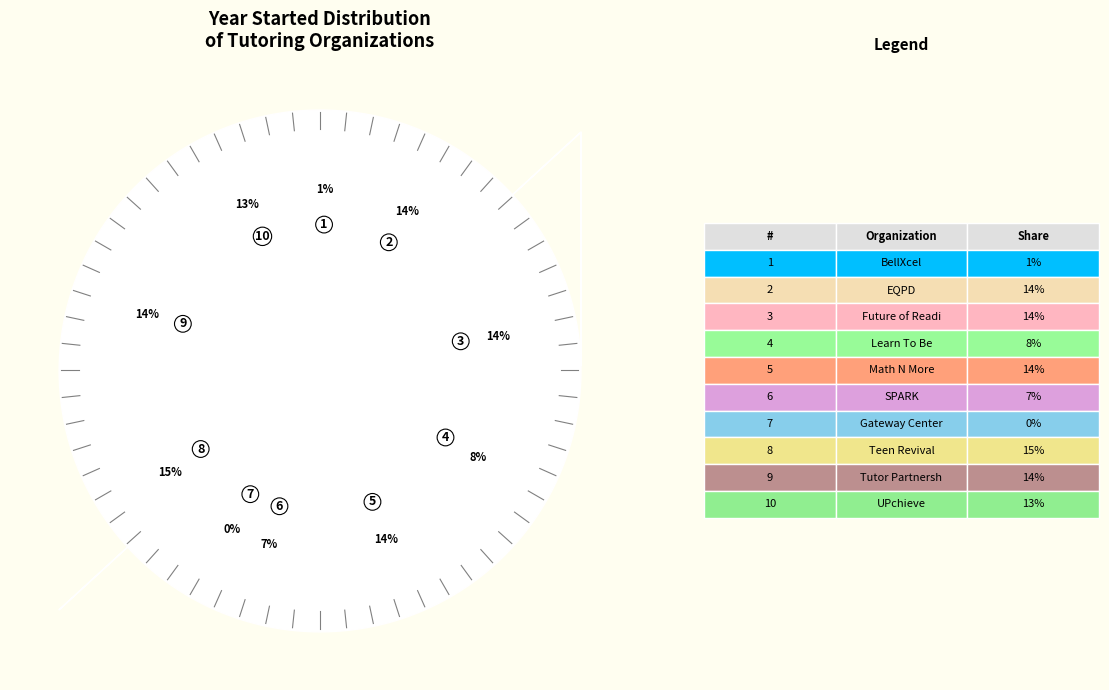

How many slices are in this pie chart?

10